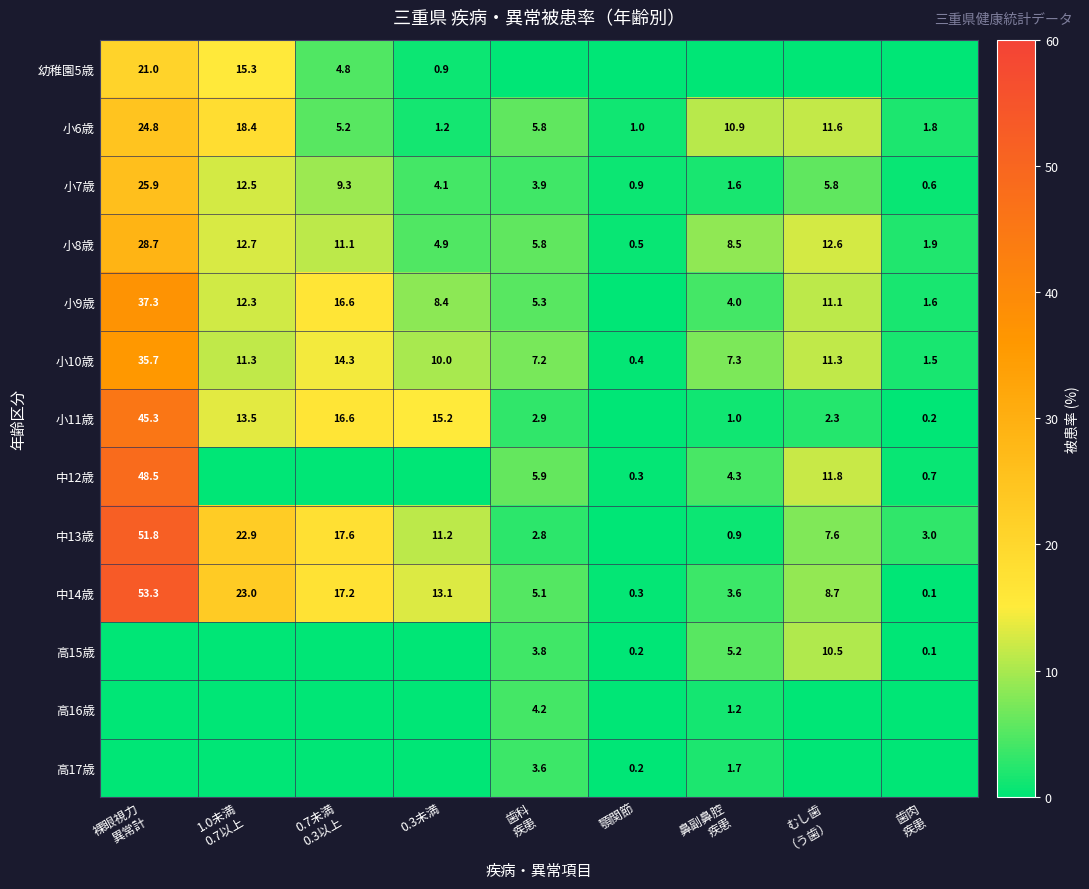

What is the highest value of the 小7歳 series?

25.9